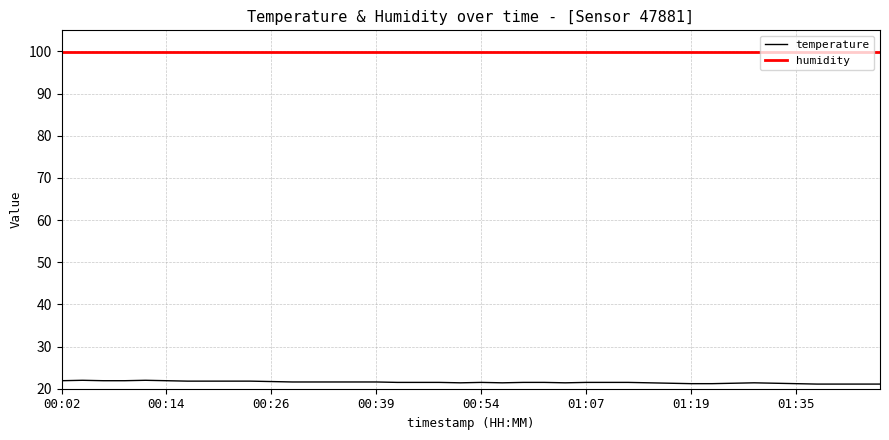

What is the lowest value of the temperature series?

21.1